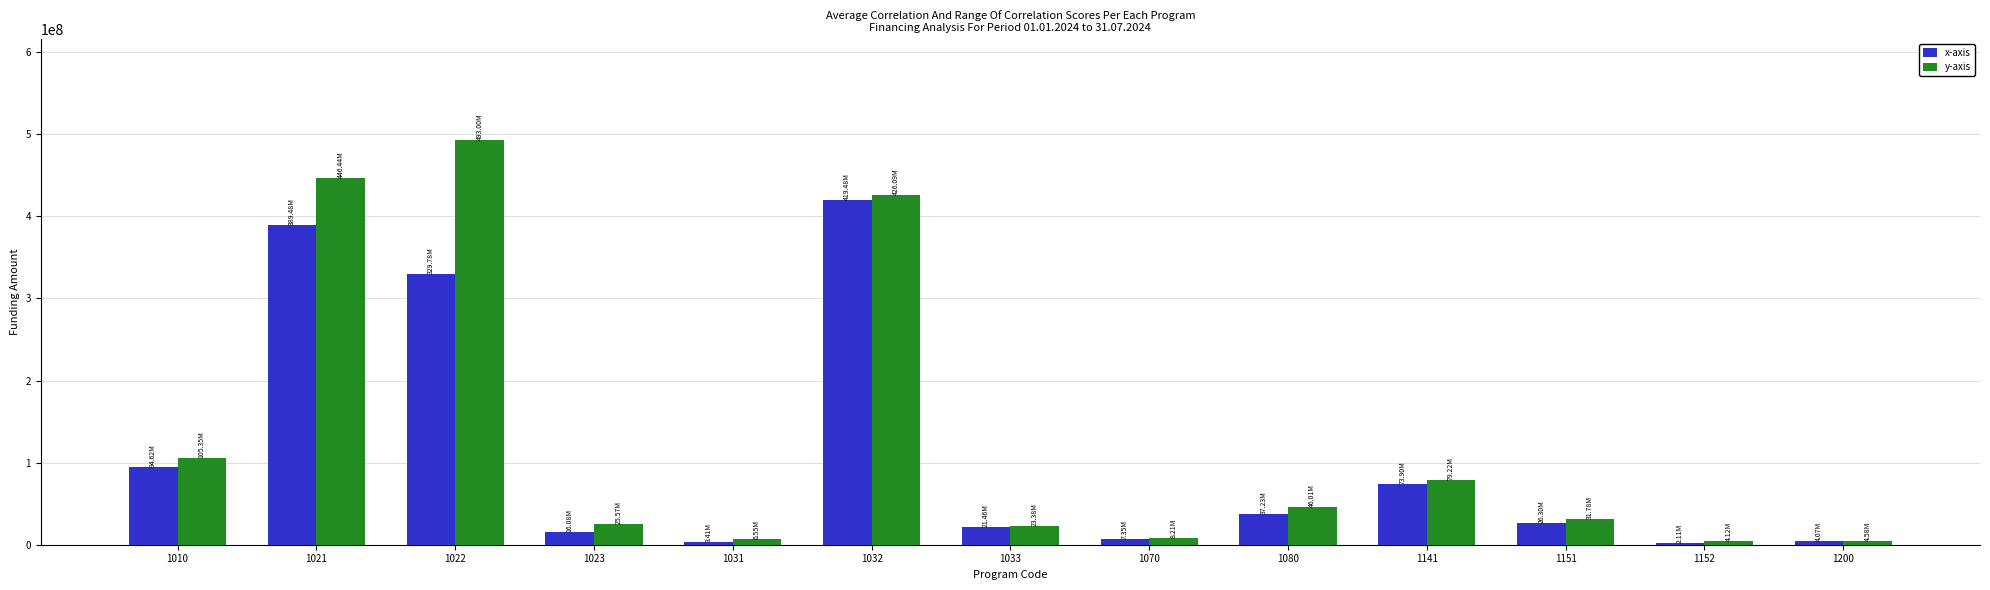

Are the bars grouped side by side (vs. stacked)?

Yes